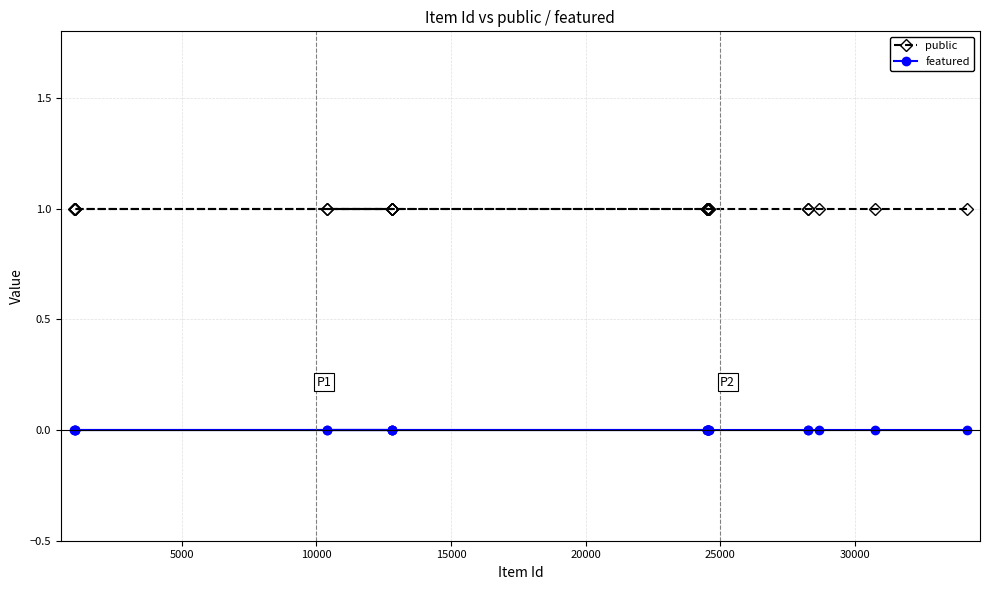

True or false: public and featured intersect in this chart.

False